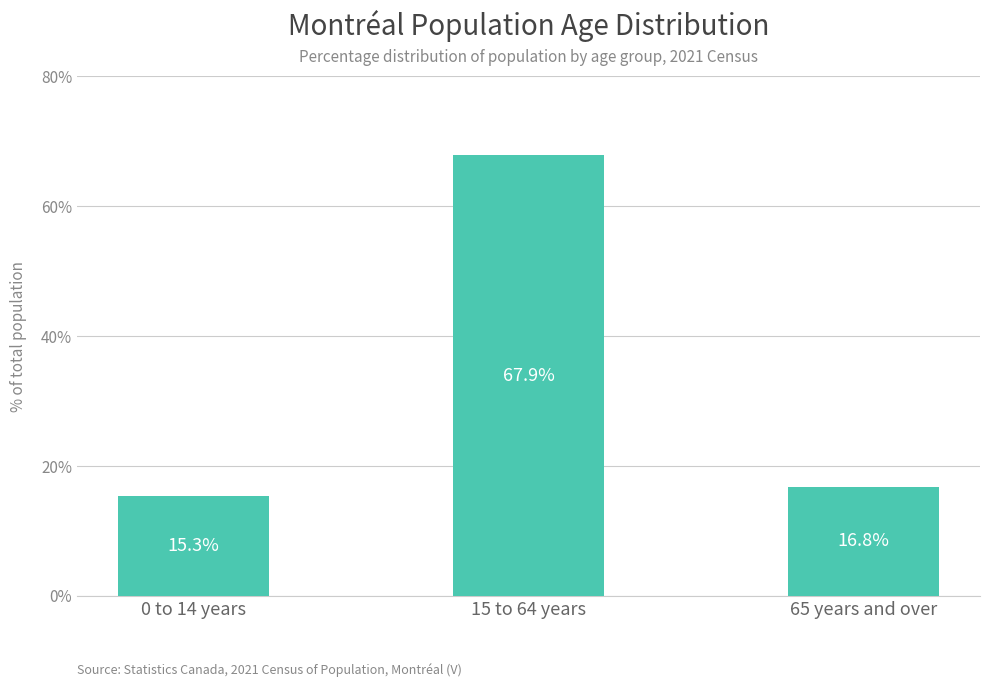

What is the label of the 2nd bar from the left?

15 to 64 years